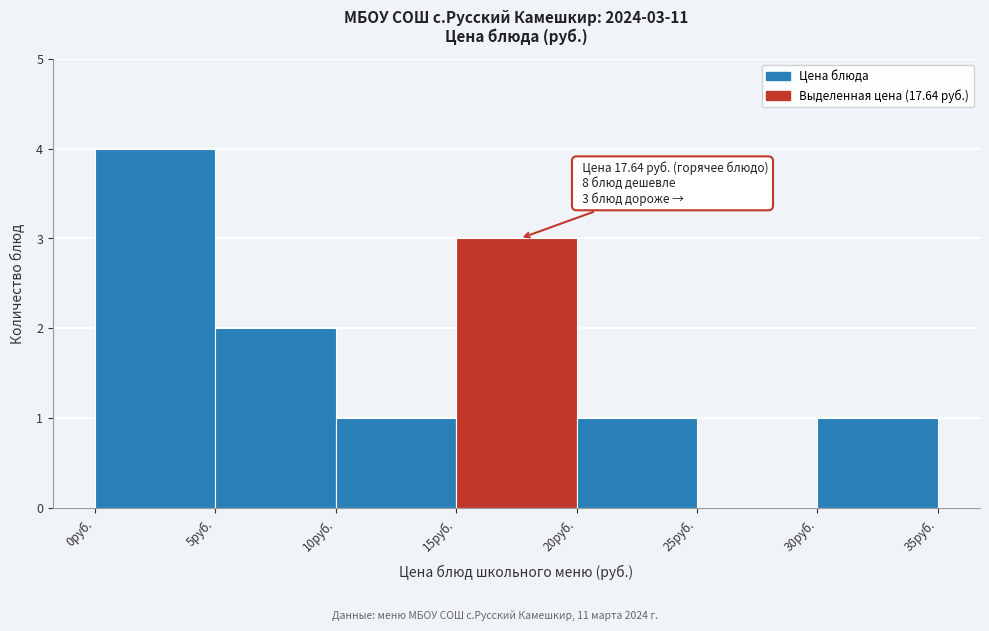

Over which range of the x-axis is the bar tallest?

0 to 5